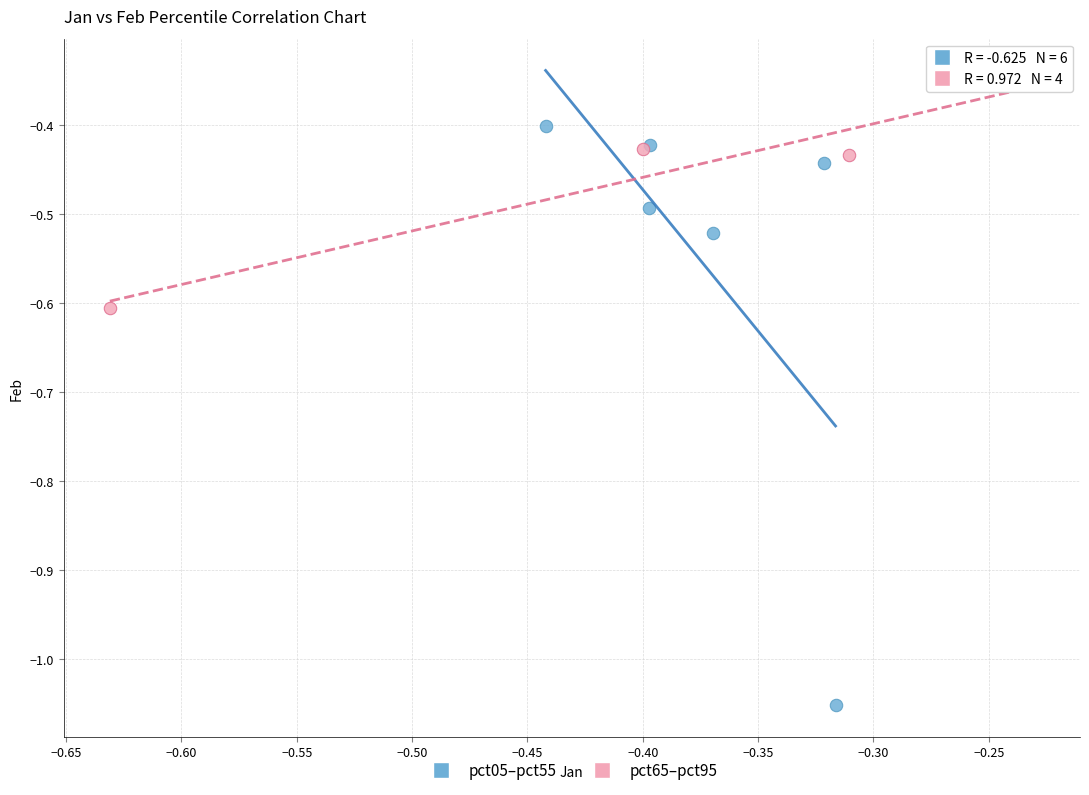

Which series contains the lowest Y value?

pct05–pct55